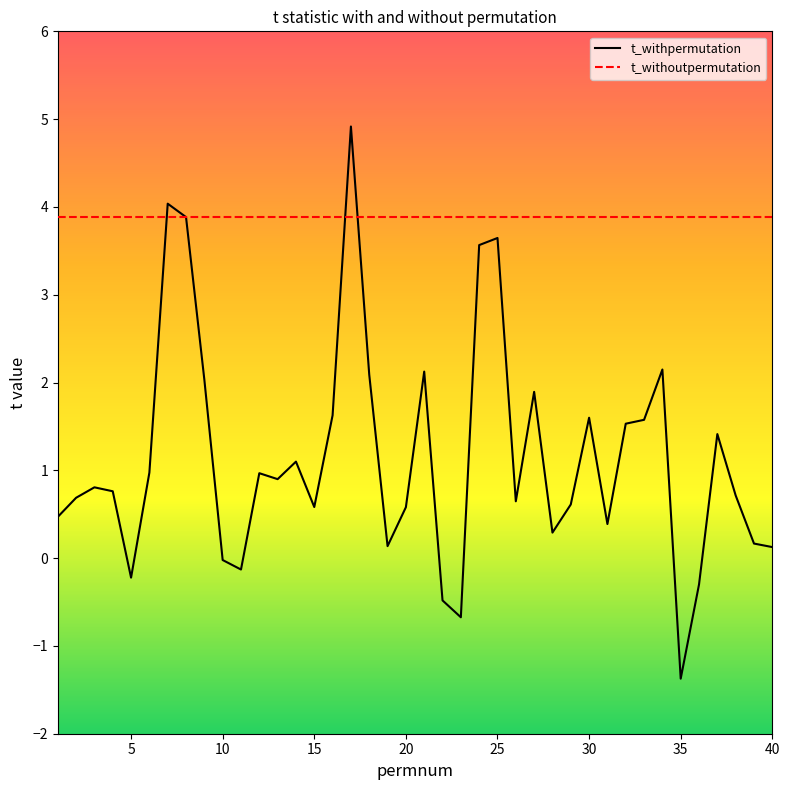

Which series has the largest total across all categories?

t_withoutpermutation